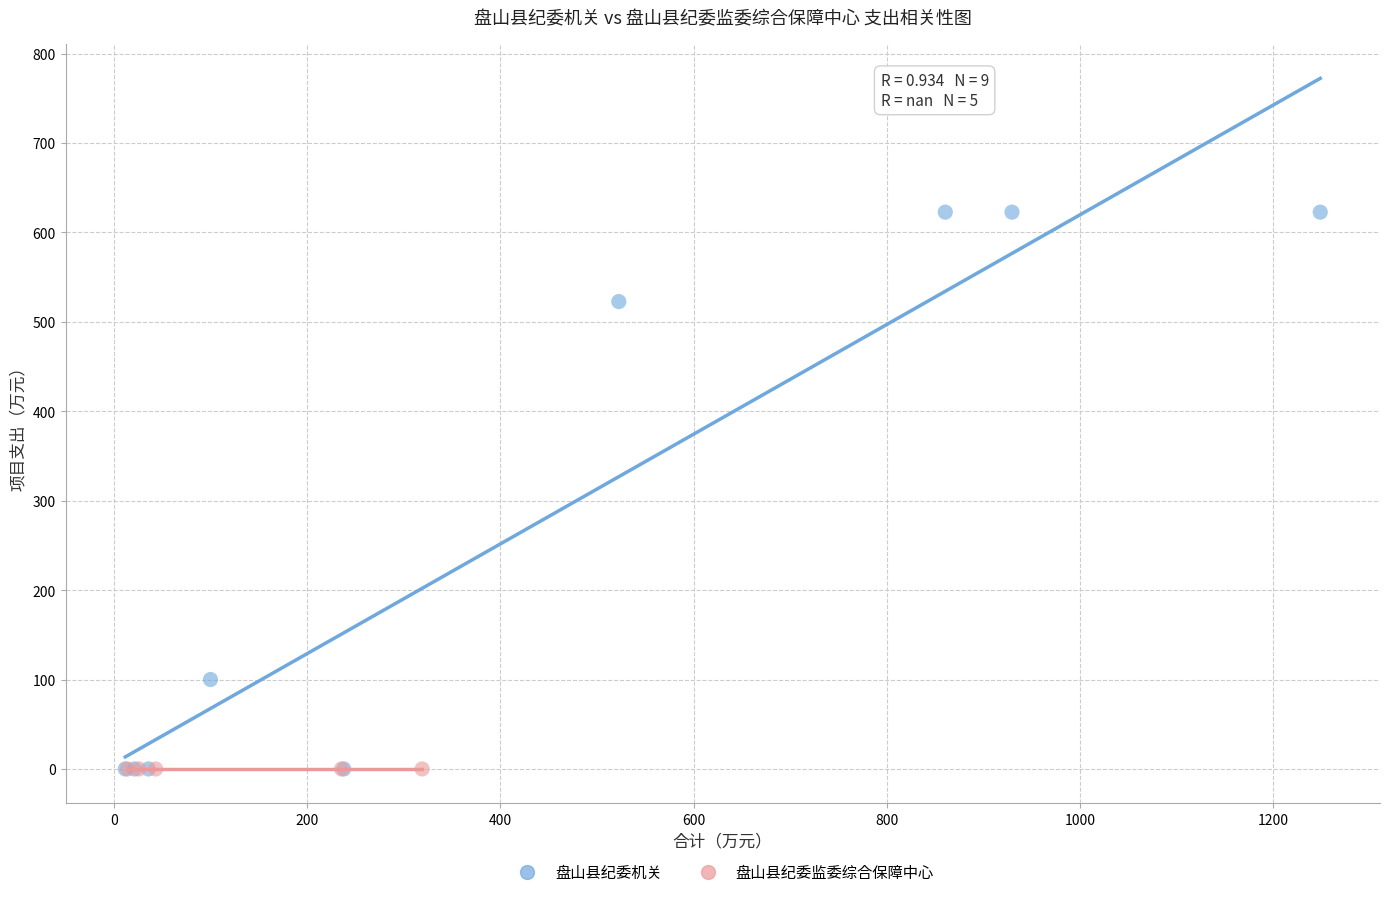

Which series reaches the maximum Y coordinate?

盘山县纪委机关